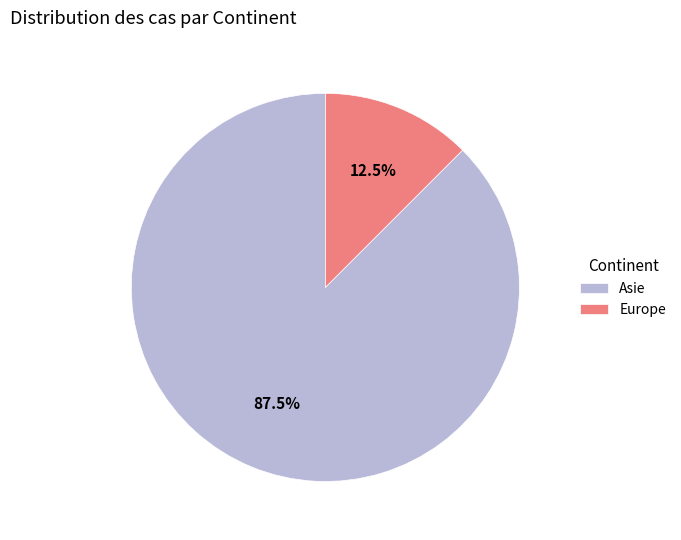

Do Asie and Europe together represent more than half of the pie?

Yes